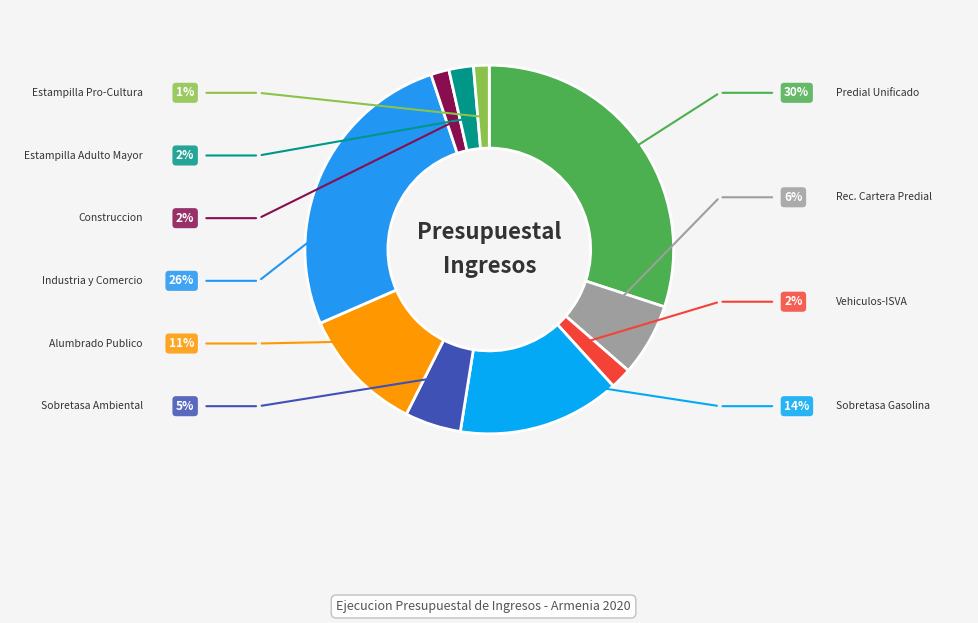

Count the number of slices in the pie.

10